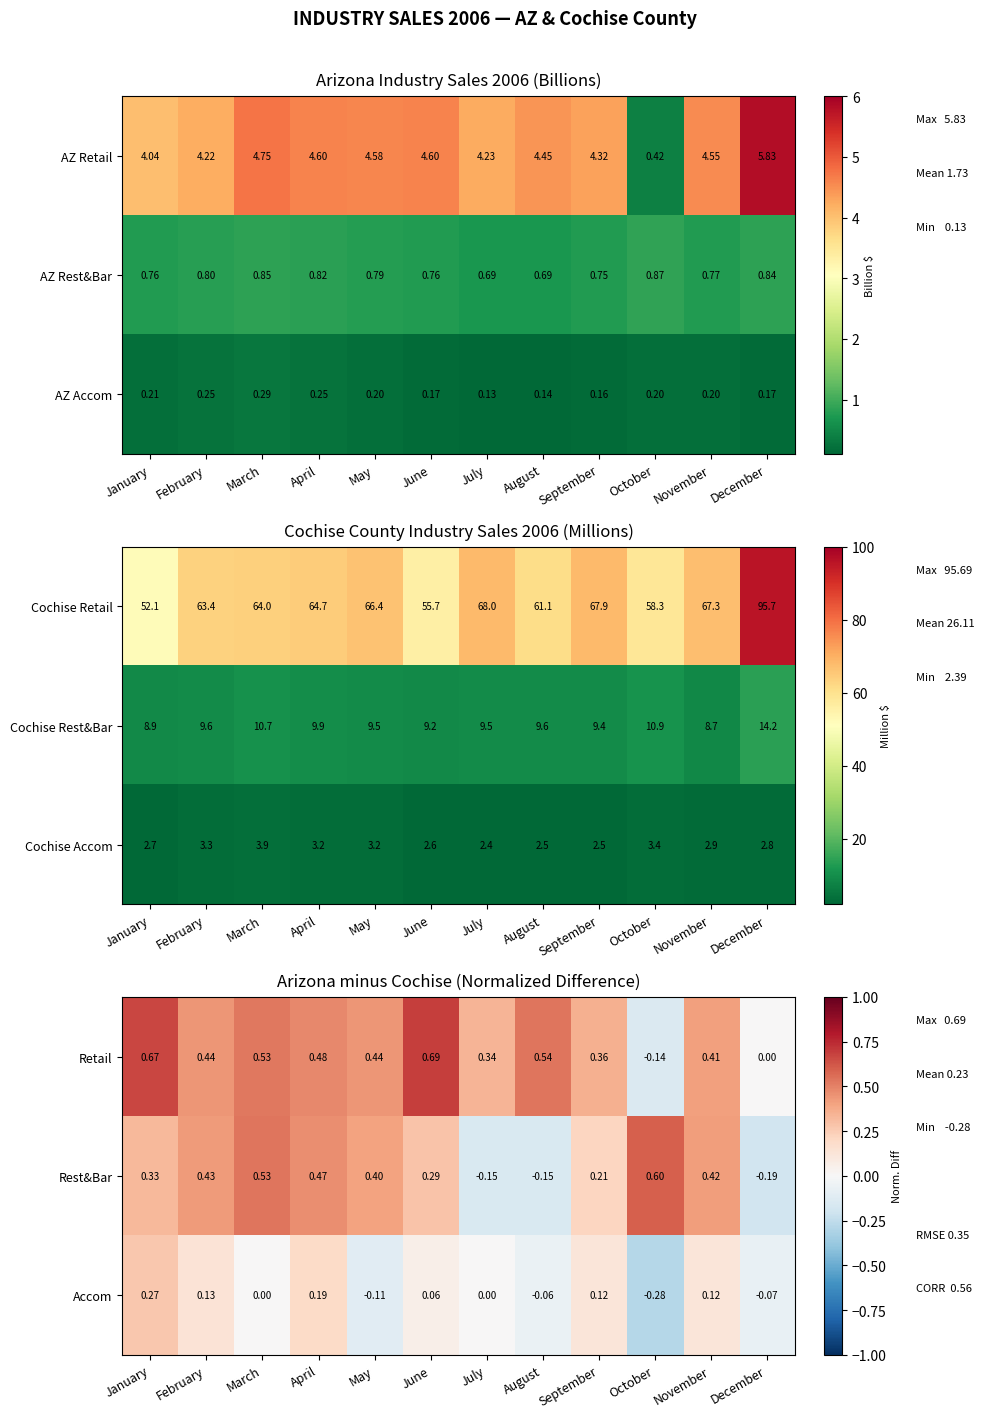

The Retail series shows 0.5 at December. True or false?

False